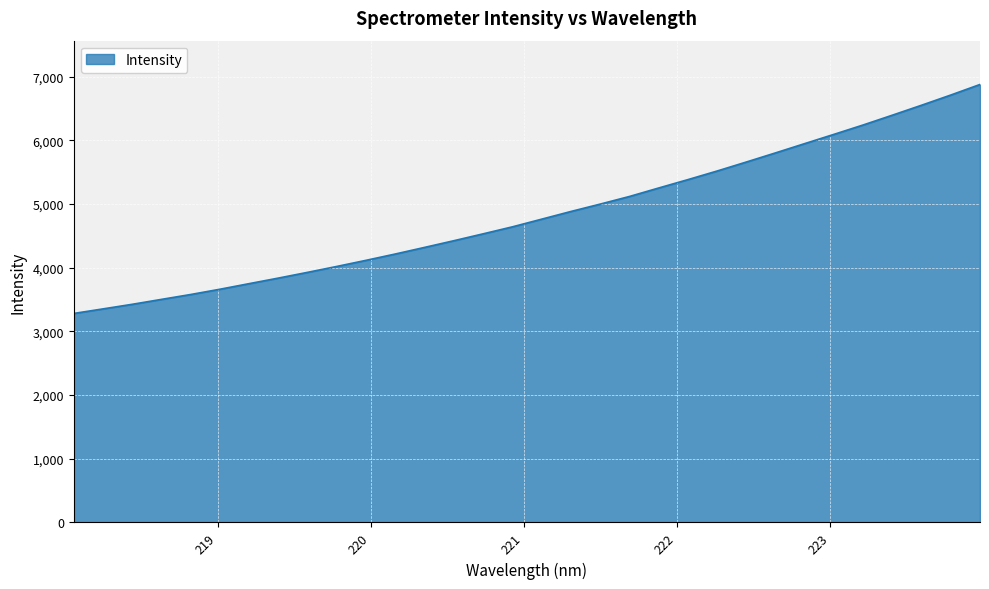

What is the difference between the maximum and minimum values?

3595.0